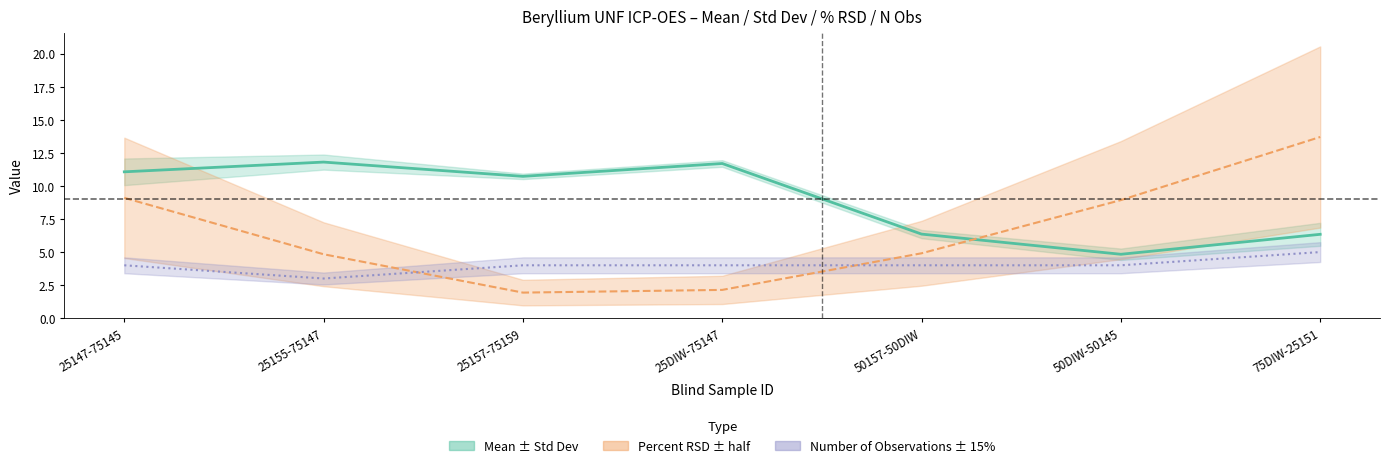

Is it true that the value at 25DIW-75147 is 11.7?

True